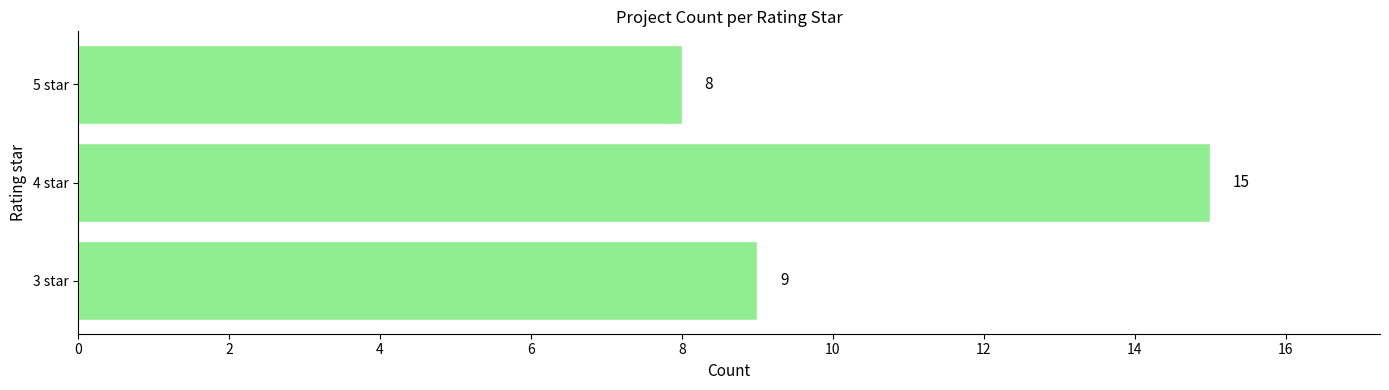

What is the change in value from 3 star to 4 star?

+6